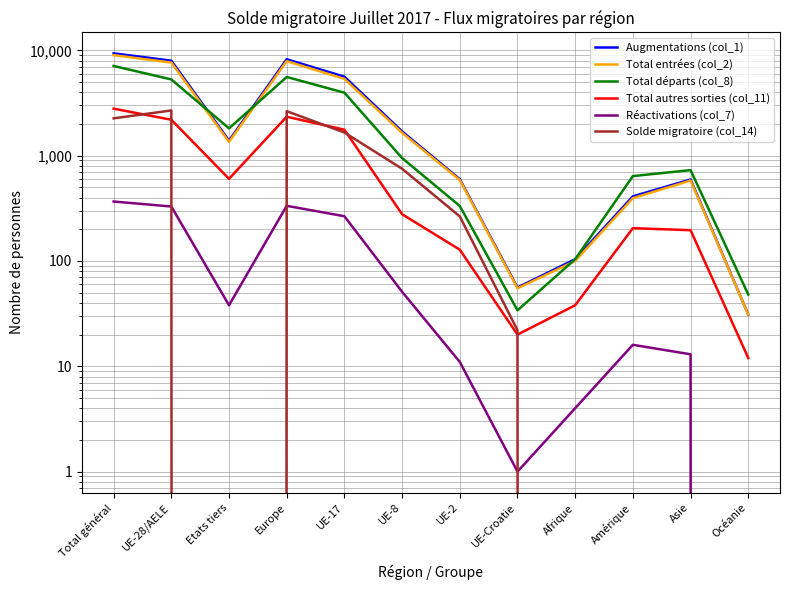

How many distinct data groups are displayed?

6